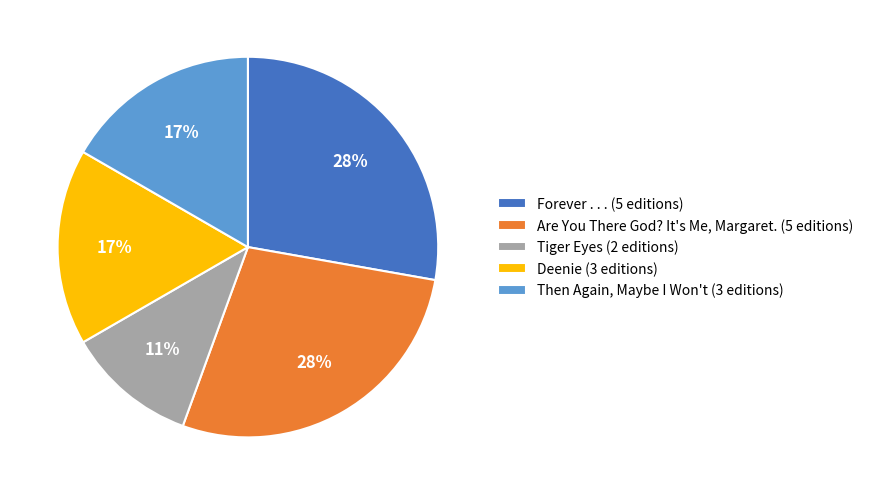

Is Forever . . . (5 editions) the majority of the pie?

No